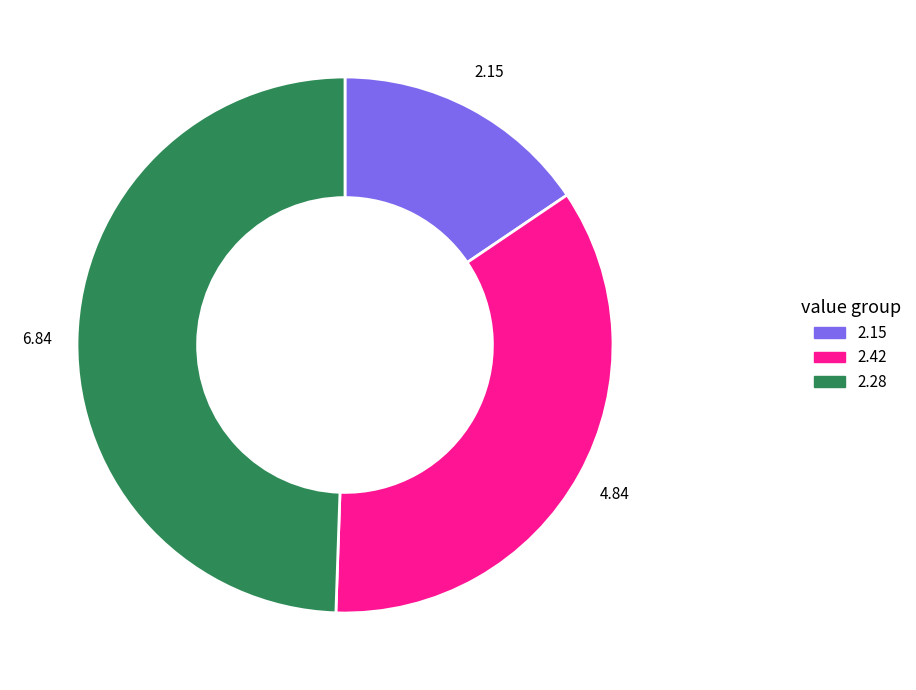

Is there any slice that represents more than half of the pie?

No